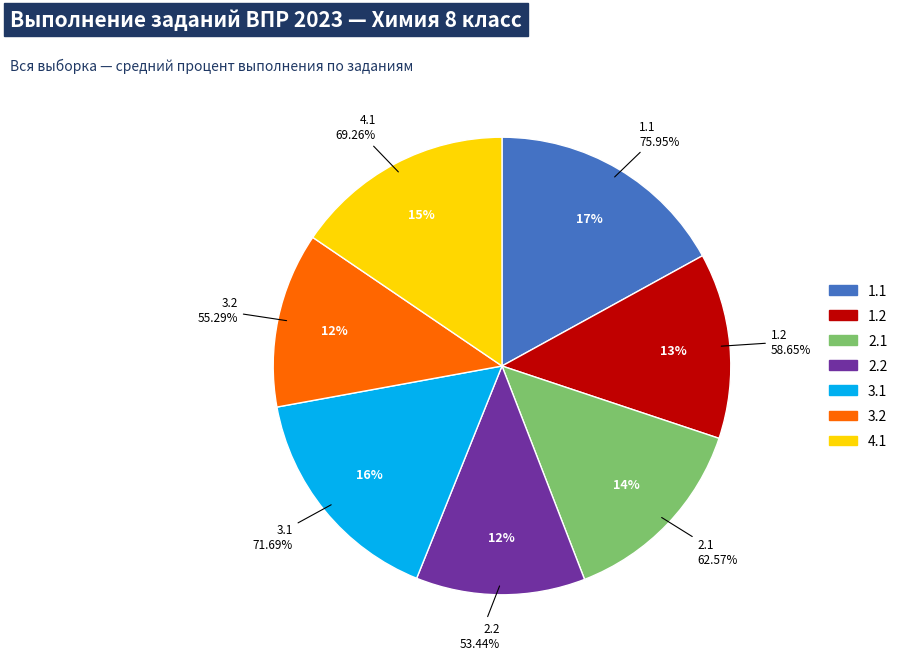

What percentage is the 2.1 slice, to the nearest percent?

14%